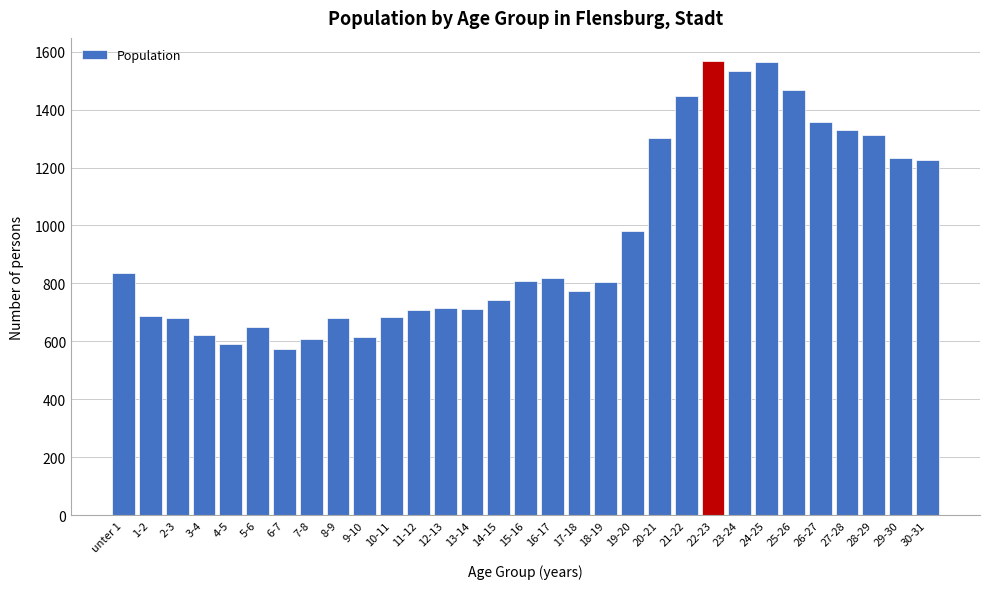

At which label is the value closest to 1071?

19-20